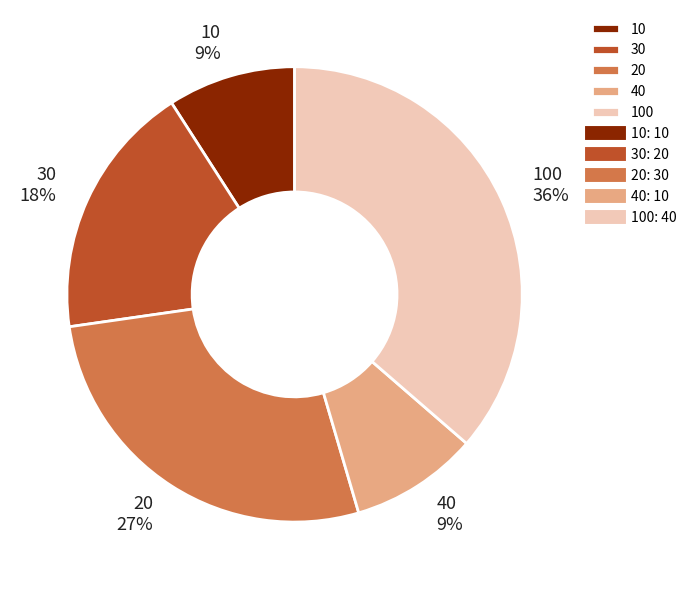

Do 40 and 20 together represent more than half of the pie?

No